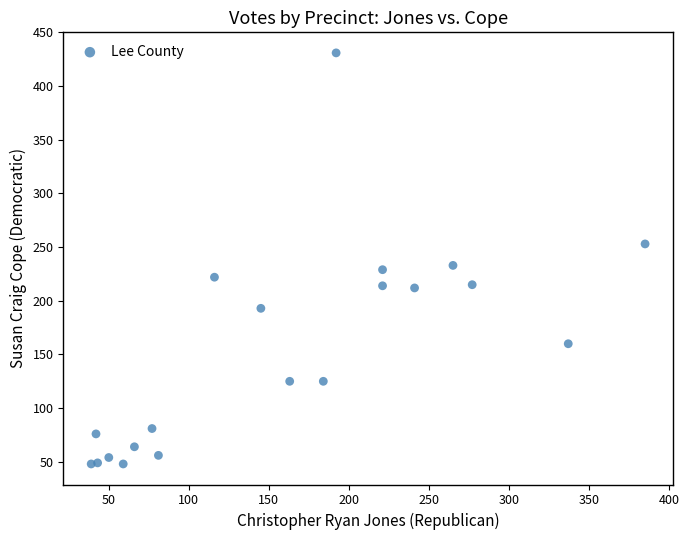

What is the range of Y values (max minus min)?

383